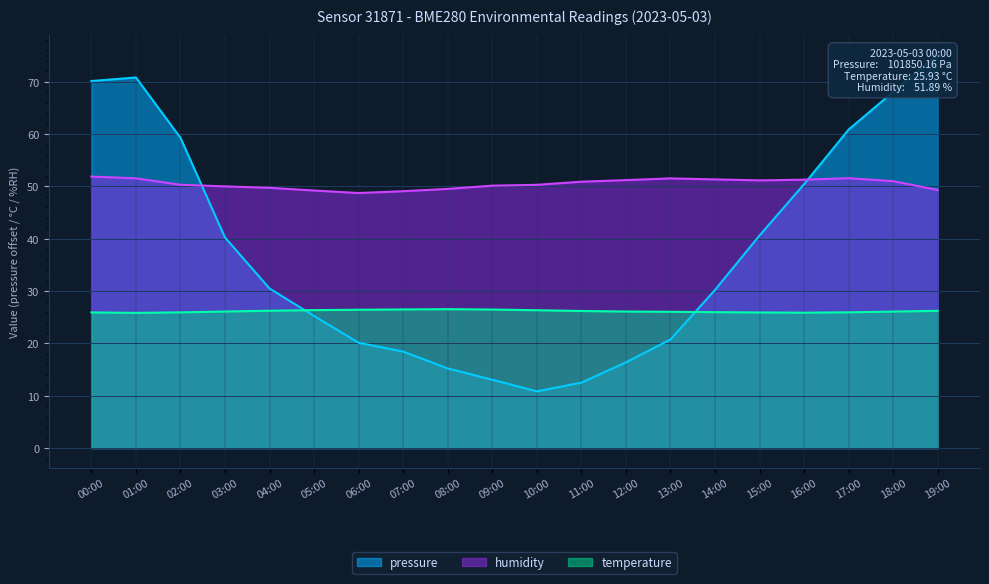

What is the difference between the maximum and minimum values in the humidity series?

3.1